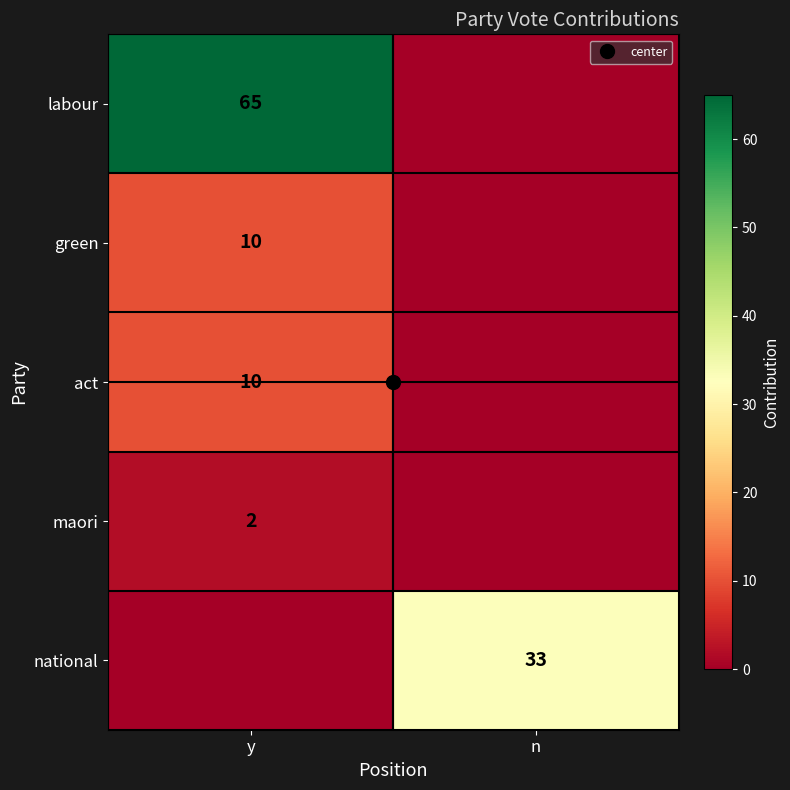

Which series has the largest range (max minus min)?

labour